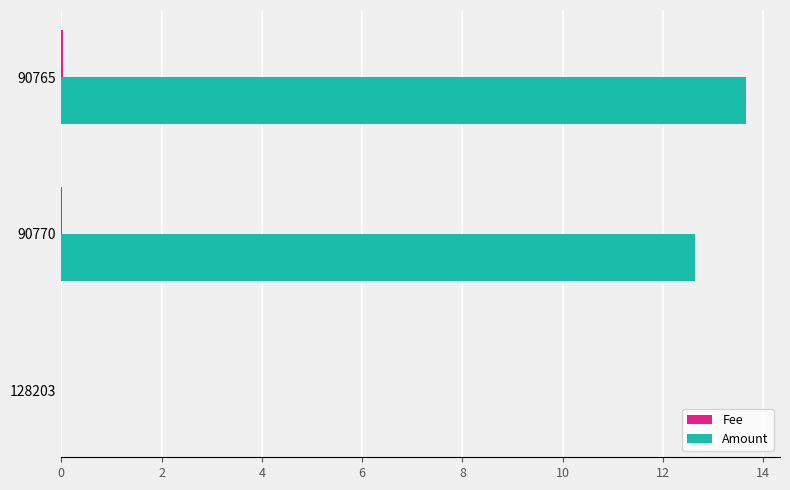

At which category is the sum across all series the highest?

90765